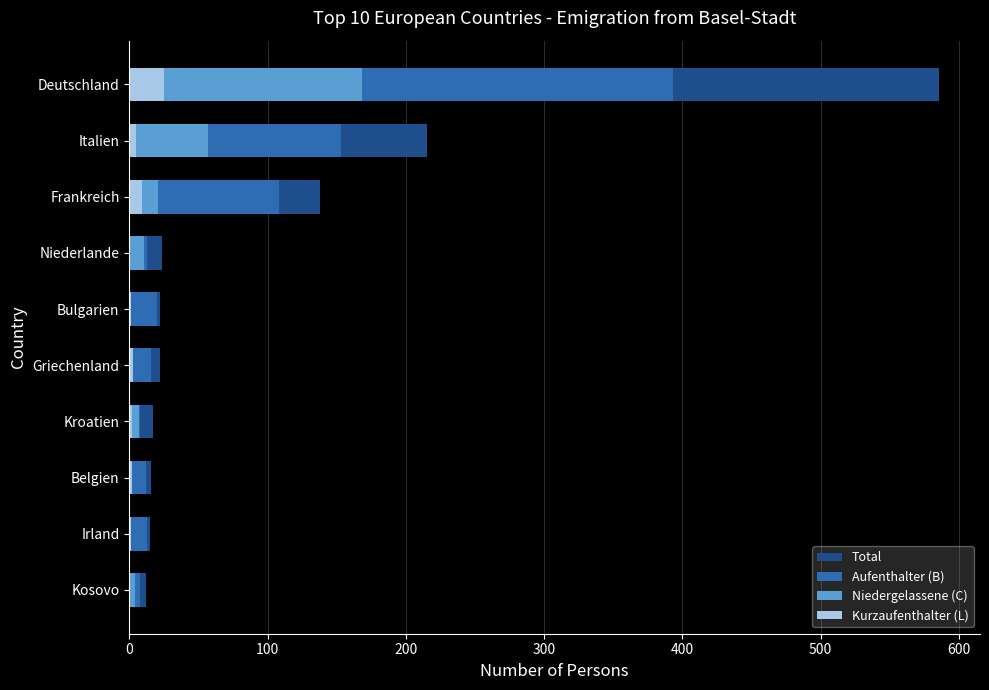

At how many categories does at least one series exceed 380?

1